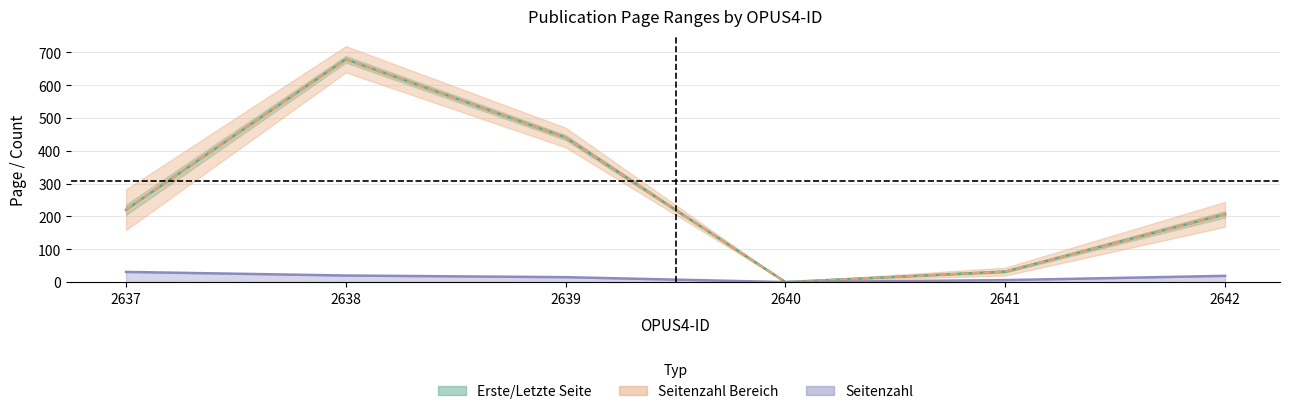

How many lines are shown in the chart?

3